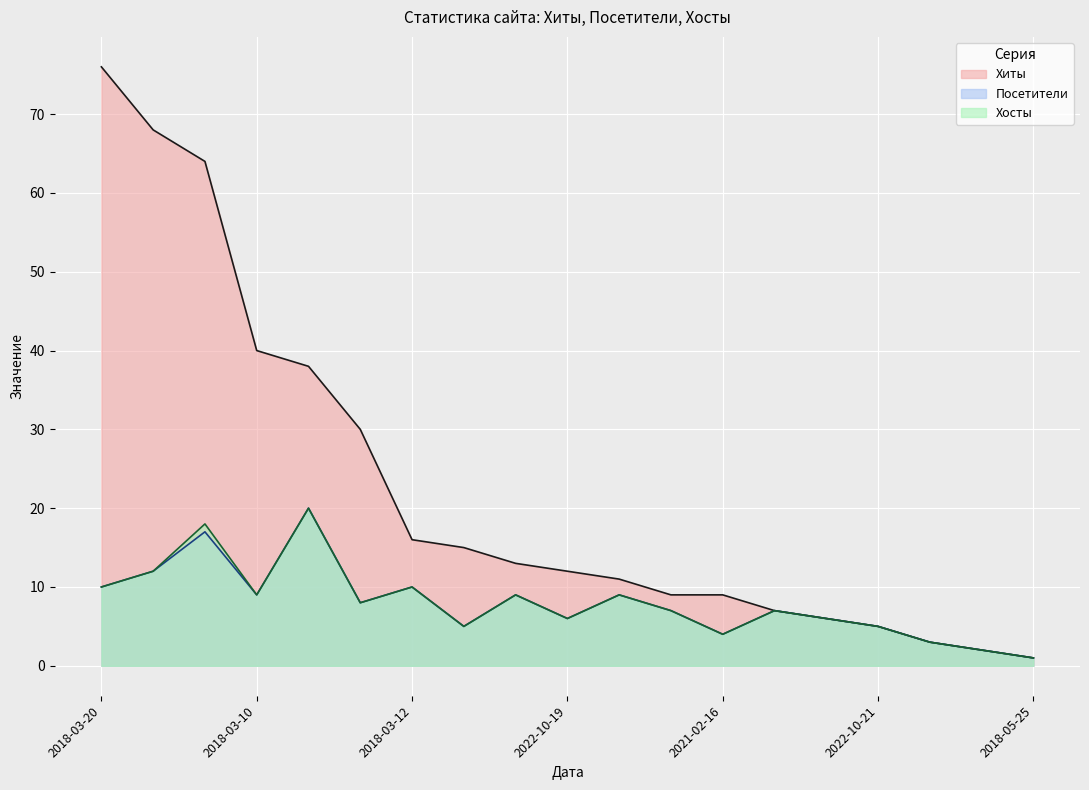

At 2018-03-20, list the series in order from largest to smallest.

Хиты, Посетители, Хосты